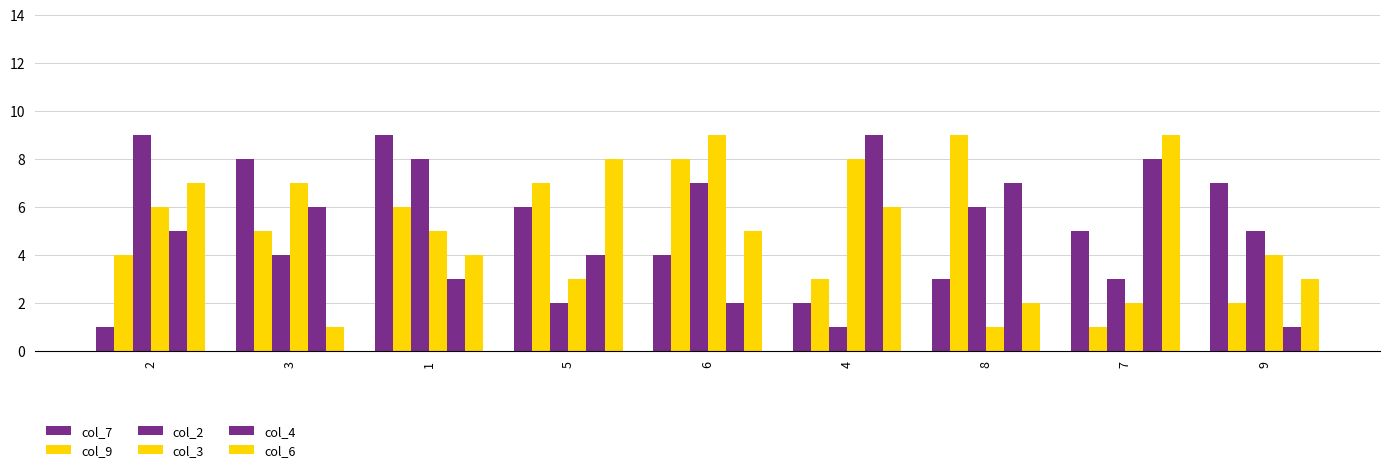

How many col_3 values are between 3 and 7?

5